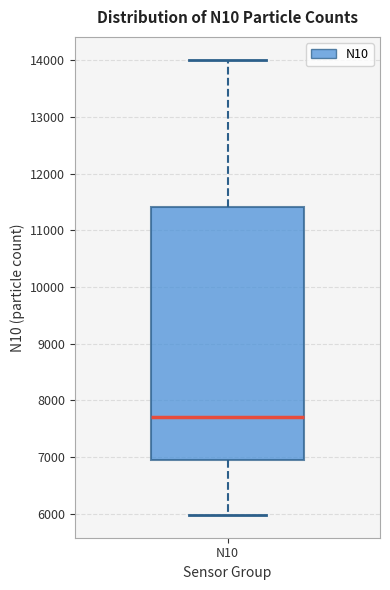

Transcribe this box plot: give where the median line is, the range the box spans, and where the two whiskers end, as read against the y-axis. The values are not printed on the chart, so give them approximately, as read against the axis.

median 7700, box 6900 to 11400, whiskers 6000 to 14000